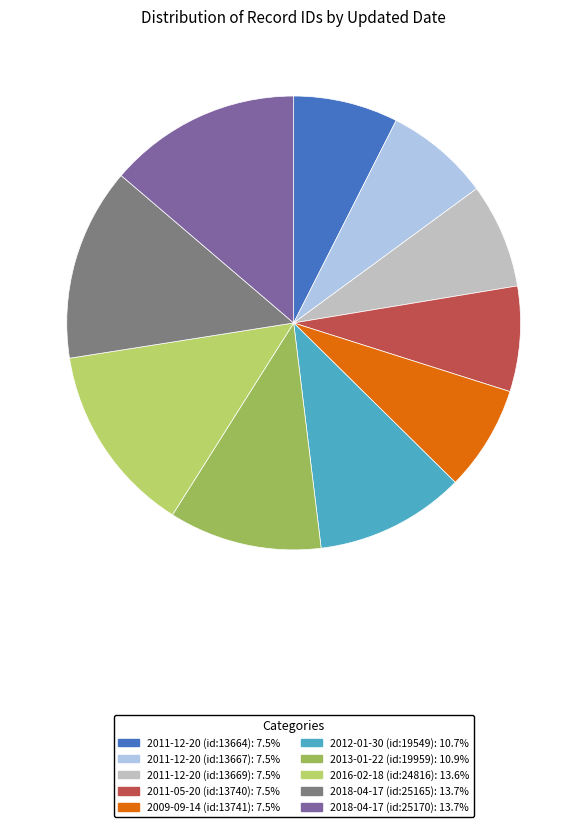

Combined, do 2018-04-17 (id:25165): 13.7% and 2011-12-20 (id:13664): 7.5% account for over 50%?

No